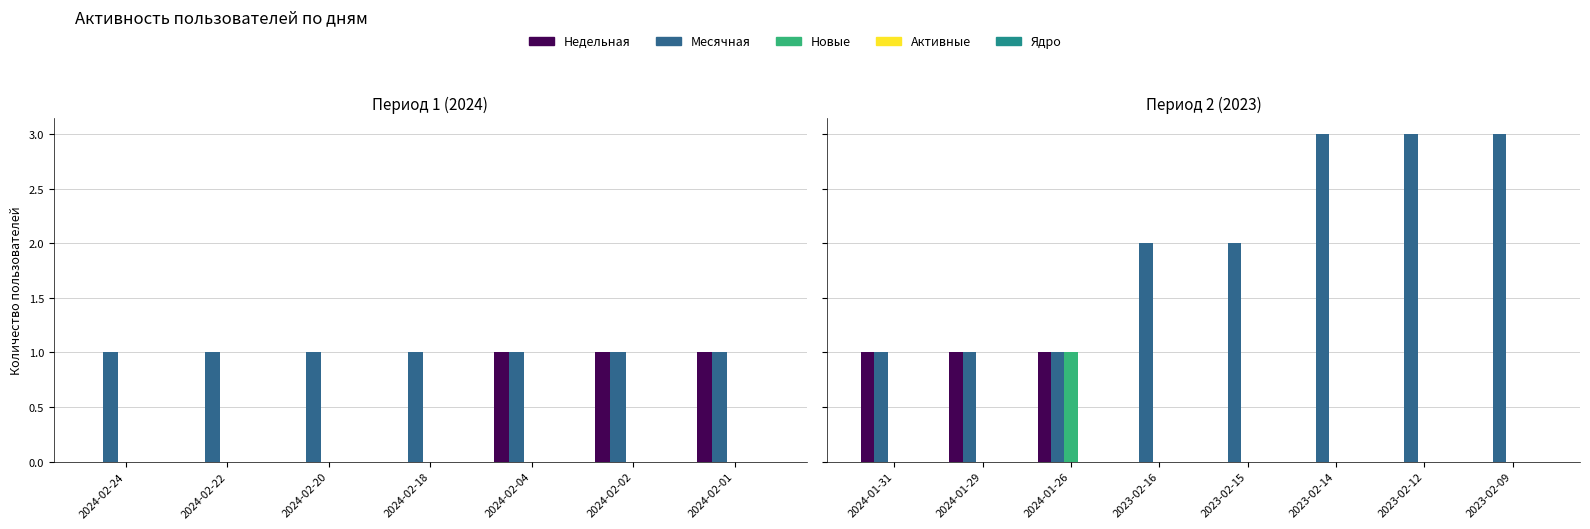

List the series in order of their peak value, highest first.

Месячная, Недельная, Новые, Активные, Ядро